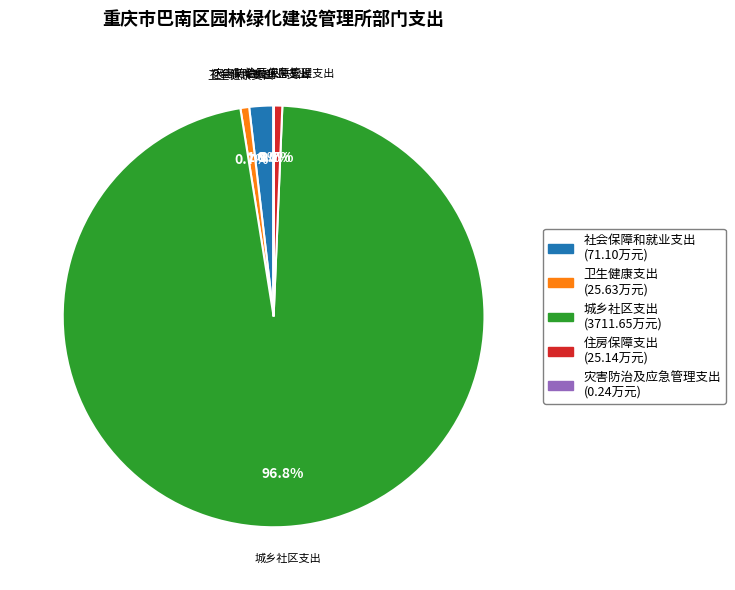

Between 卫生健康支出 and 城乡社区支出, which is larger?

城乡社区支出